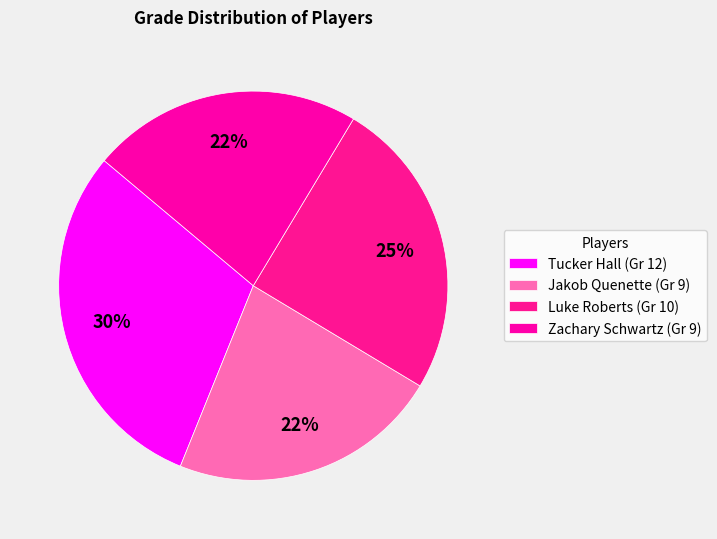

Does Jakob Quenette account for over 50% of the chart?

No